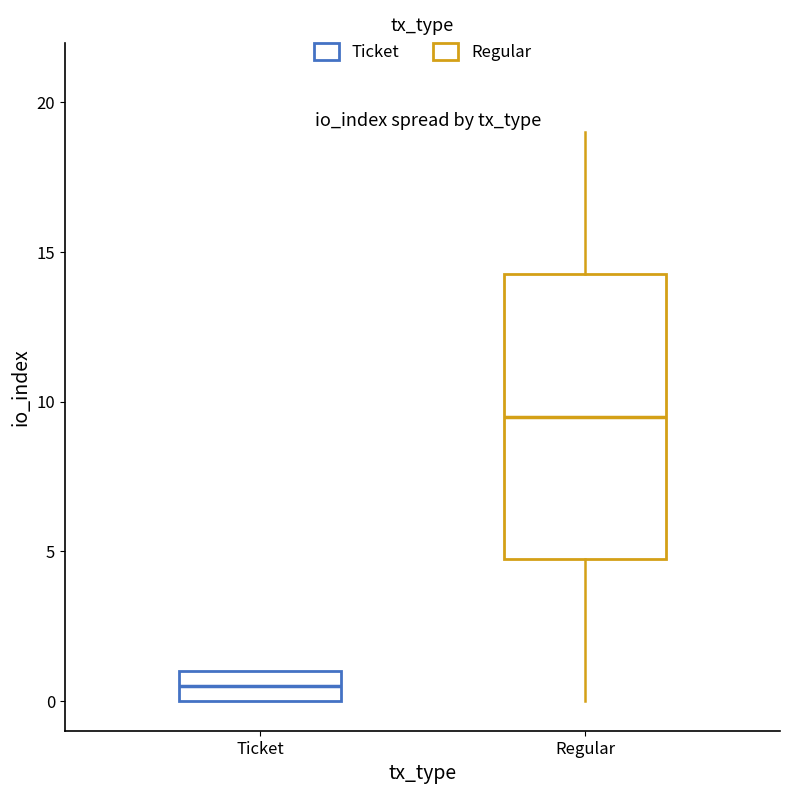

Reading left to right, transcribe this box plot: for each box, give where its median line is, the range the box spans, and where its two whiskers end, as read against the y-axis. The values are not printed on the chart, so give them approximately, as read against the axis.

Ticket: median 0.5, box 0.0 to 1.0, whiskers 0.0 to 1.0
Regular: median 9.5, box 5.0 to 14.5, whiskers 0.0 to 19.0